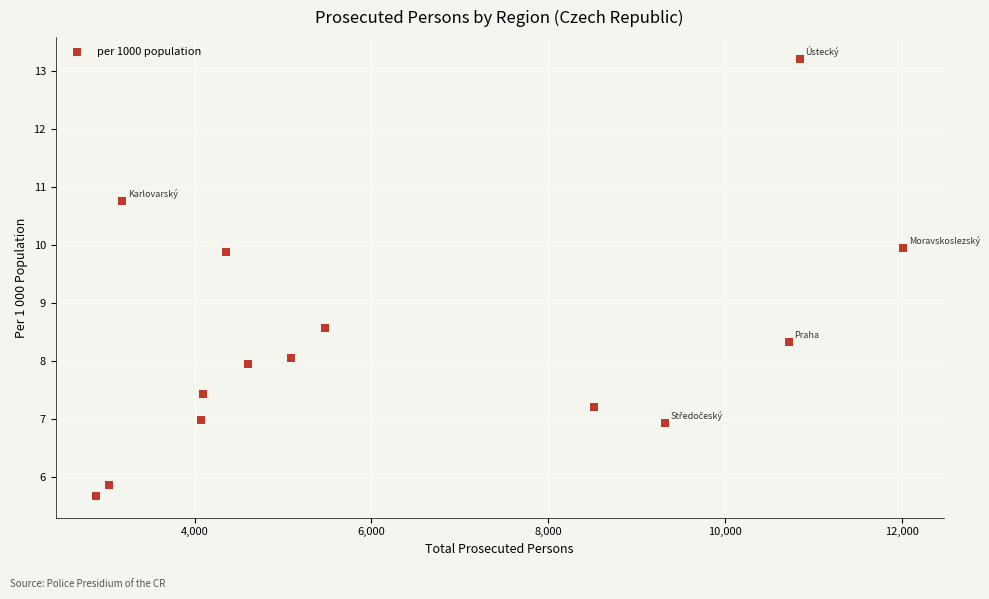

What Y value in the scatter plot is closest to 9?

8.6